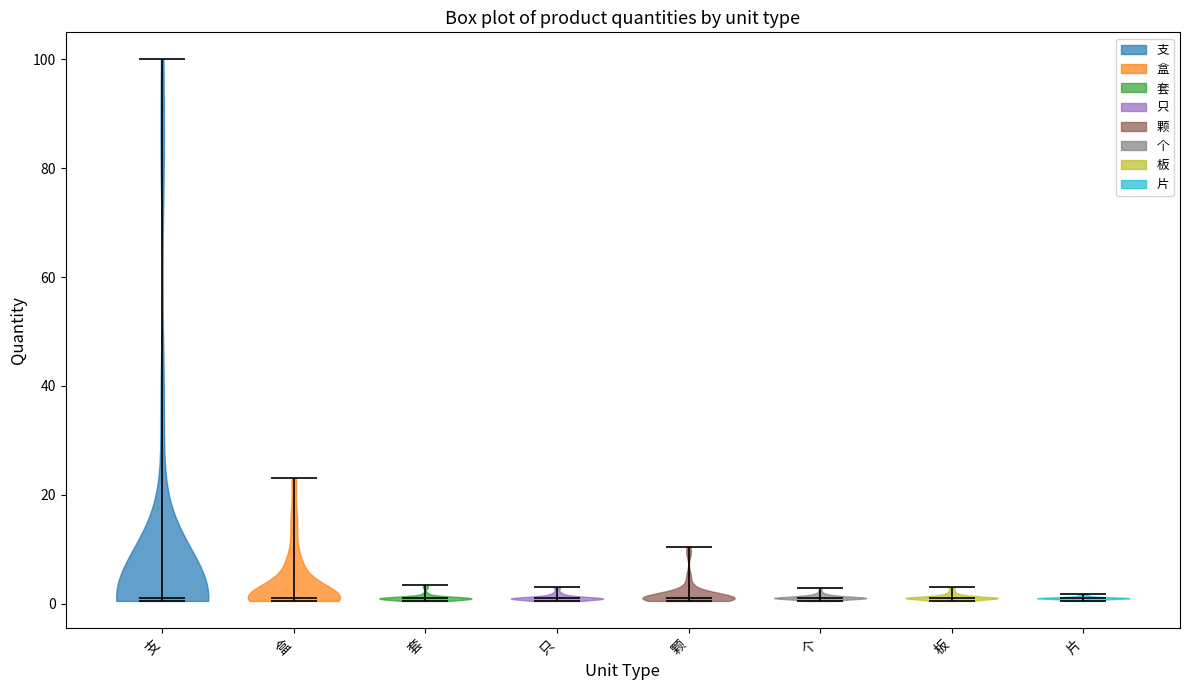

What is the highest point the violin for 板 reaches on the y-axis? The values are not printed on the chart, so give them approximately, as read against the axis.

4